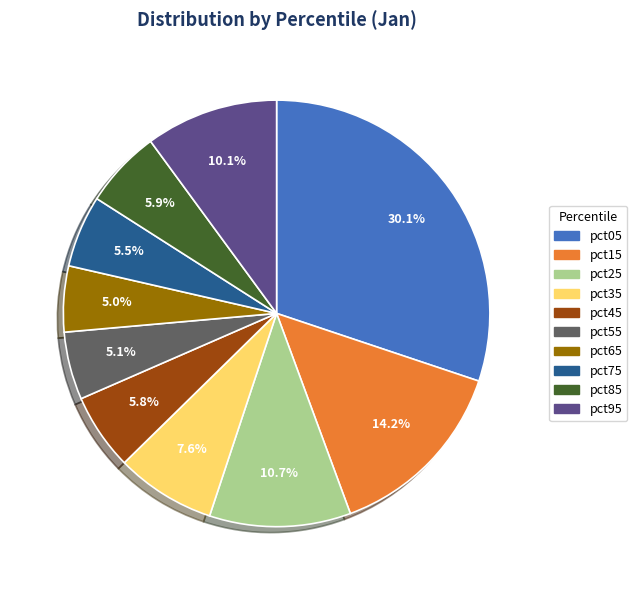

Does any single category account for the majority?

No